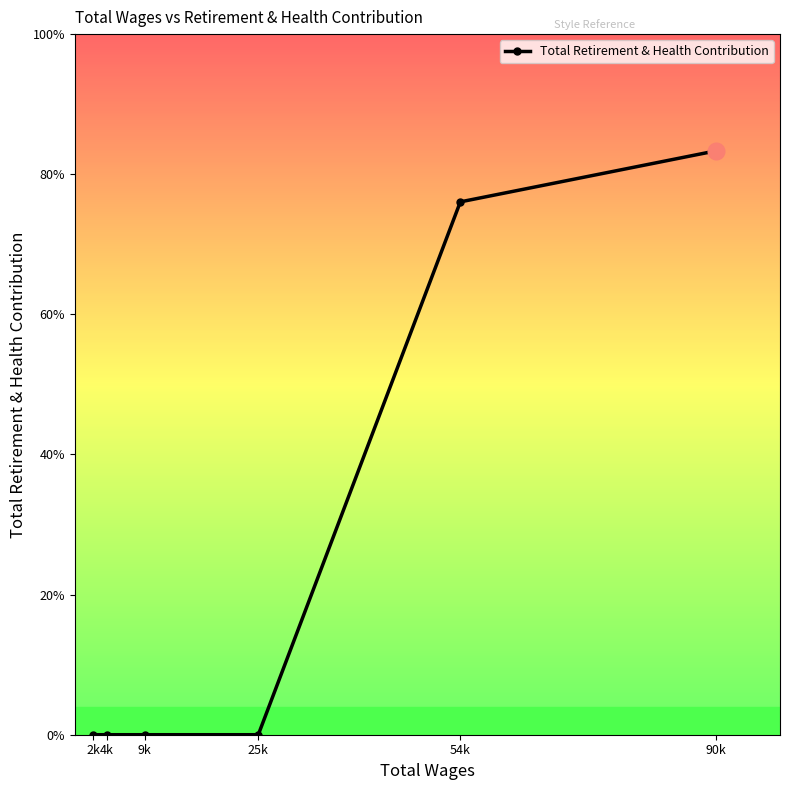

List the labels in order of value, largest first.

90k, 54k, 2k, 4k, 9k, 25k